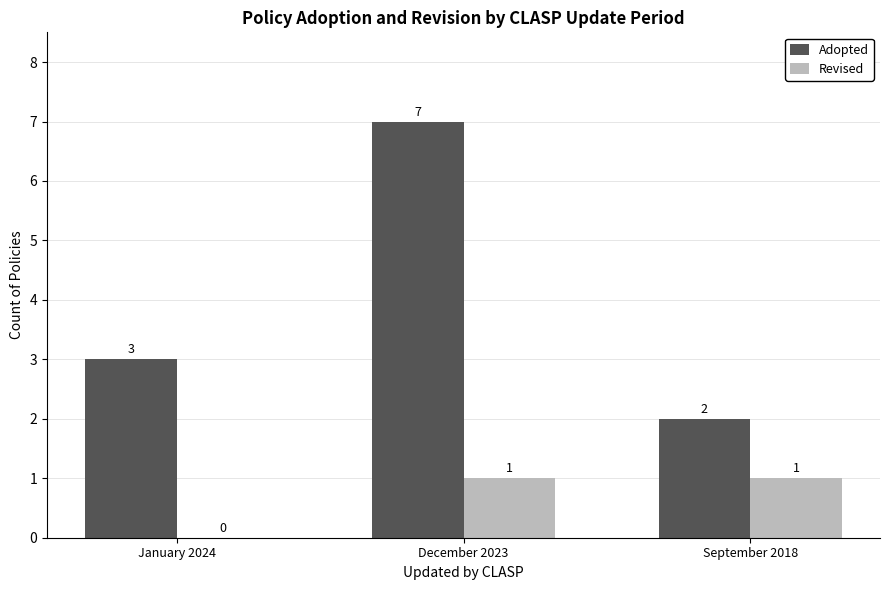

What is the sum of all Adopted values?

12